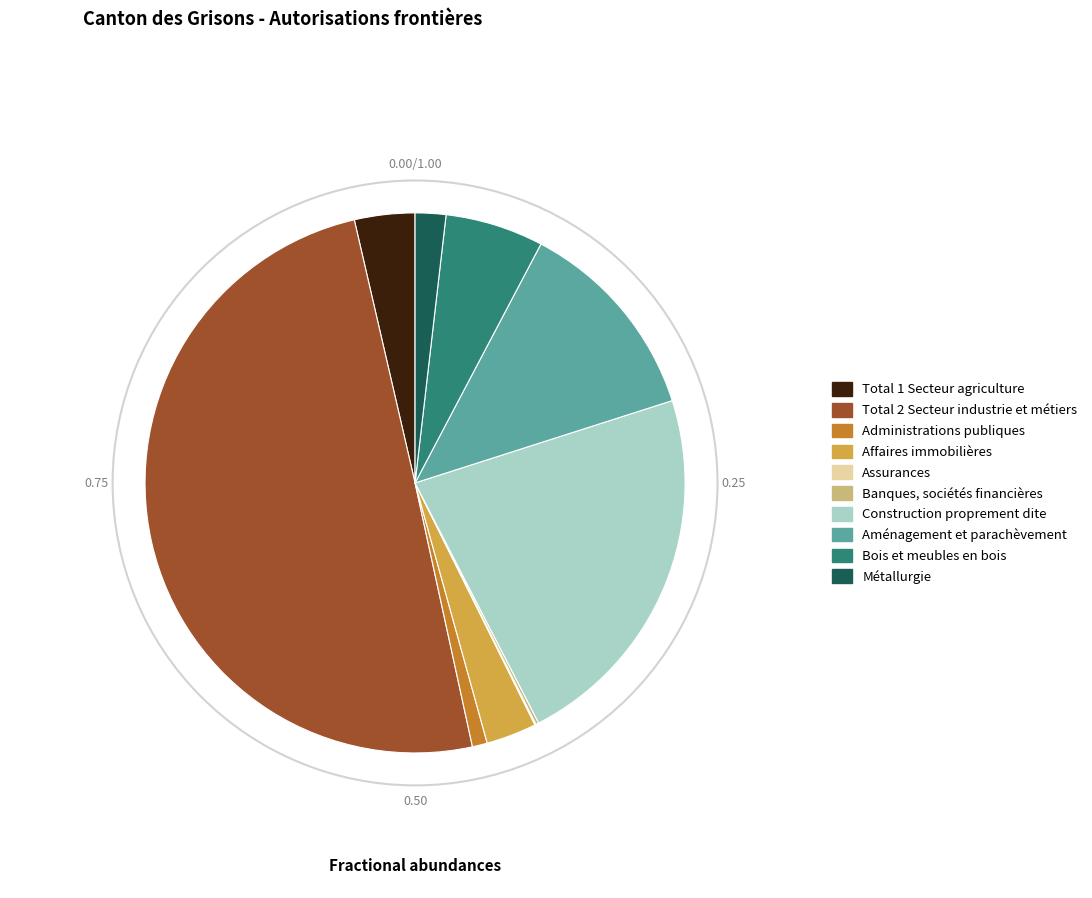

Between Aménagement et parachèvement and Bois et meubles en bois, which is larger?

Aménagement et parachèvement